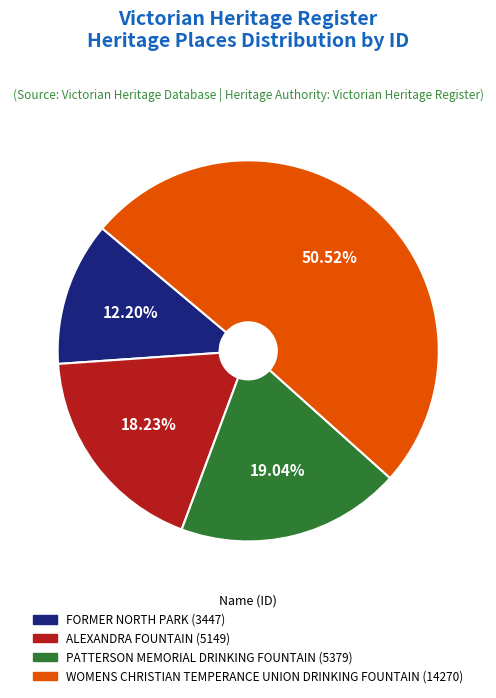

To the nearest percent, what percentage of the pie is PATTERSON MEMORIAL DRINKING FOUNTAIN?

19%